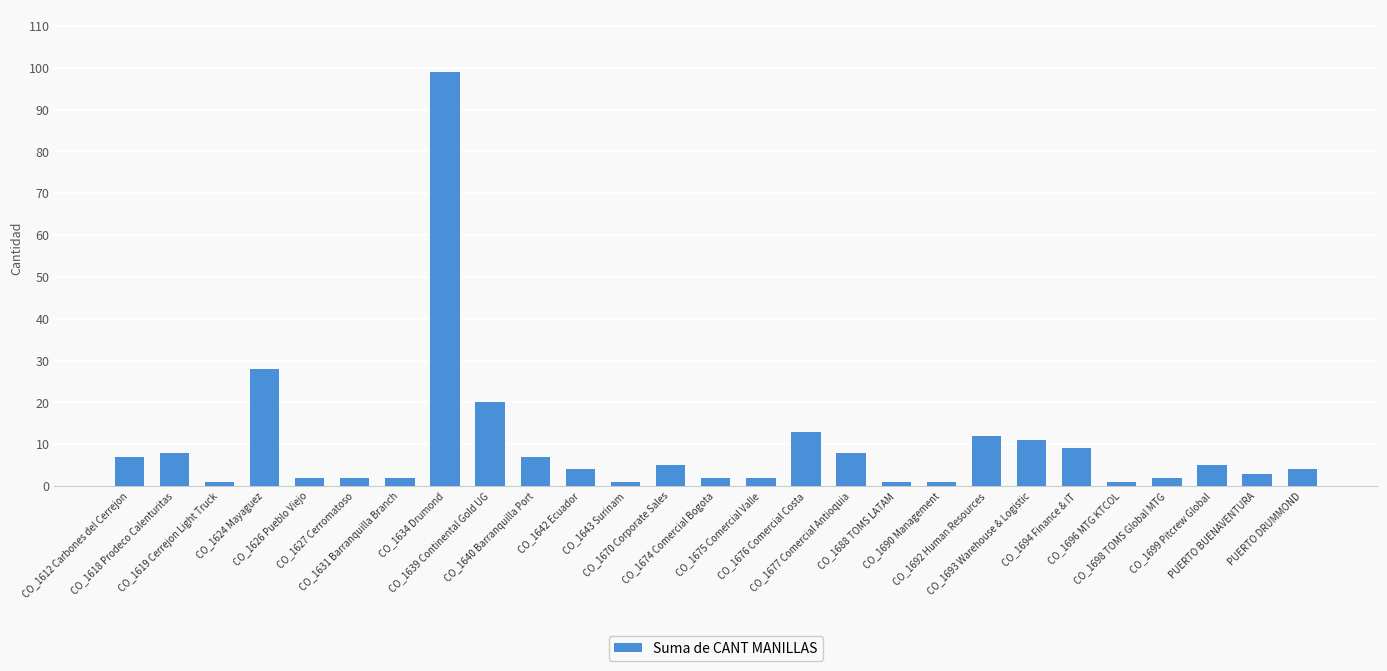

Does the chart contain any negative values?

No